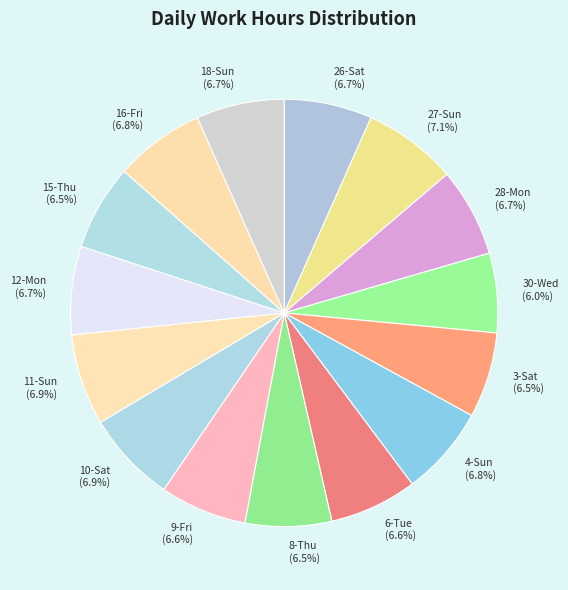

Approximately how many times larger is the value at 27-Sun (7.1%) compared to 3-Sat (6.5%)?

1.1